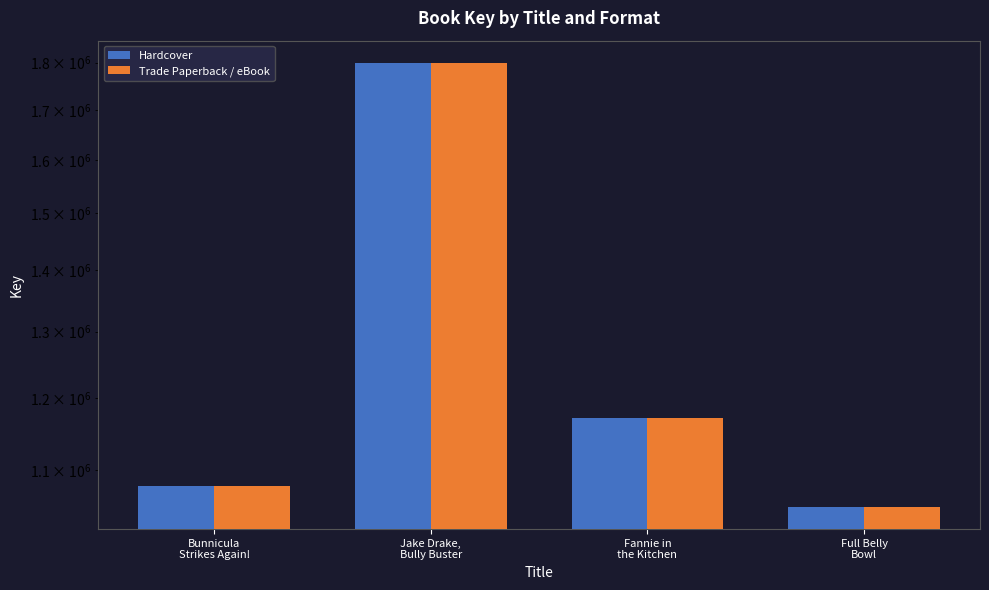

At Fannie in
the Kitchen, list the series in order from smallest to largest.

Hardcover, Trade Paperback / eBook